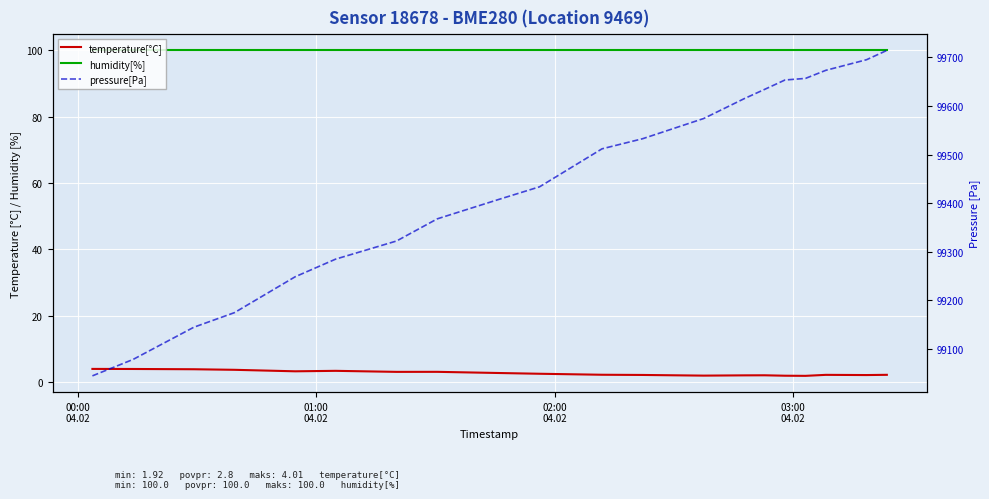

True or false: temperature[°C] and humidity[%] intersect in this chart.

False